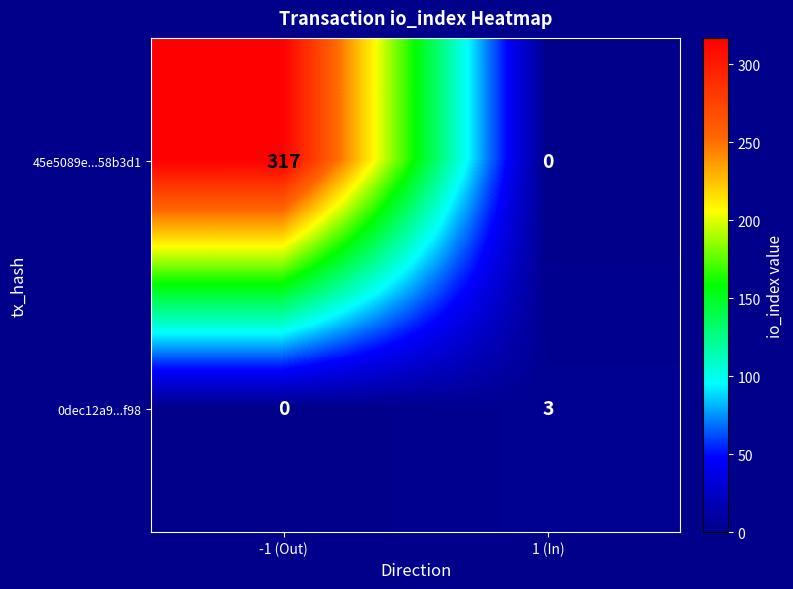

Reading right to left, list all the values displayed in this chart.

45e5089e...58b3d1: 0	317
0dec12a9...f98: 3	0